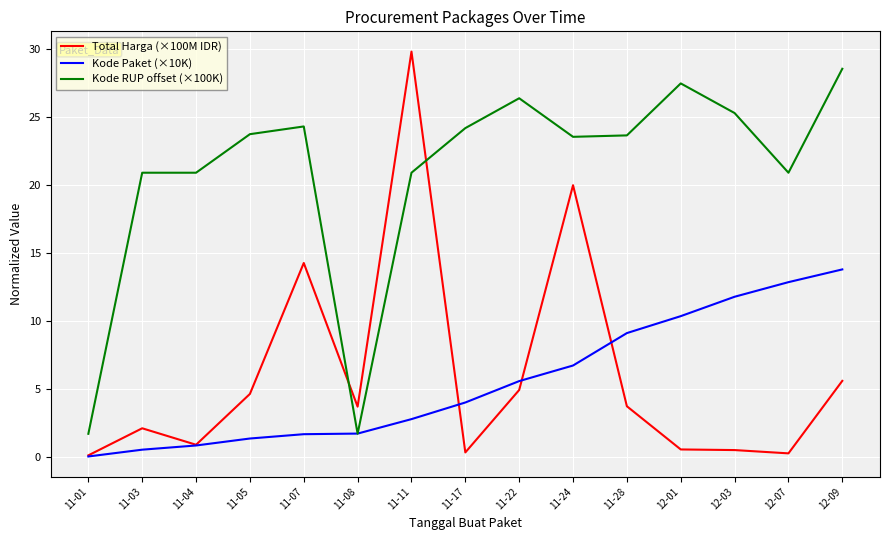

What is the spread (max minus min) of values at 12-01?

26.9